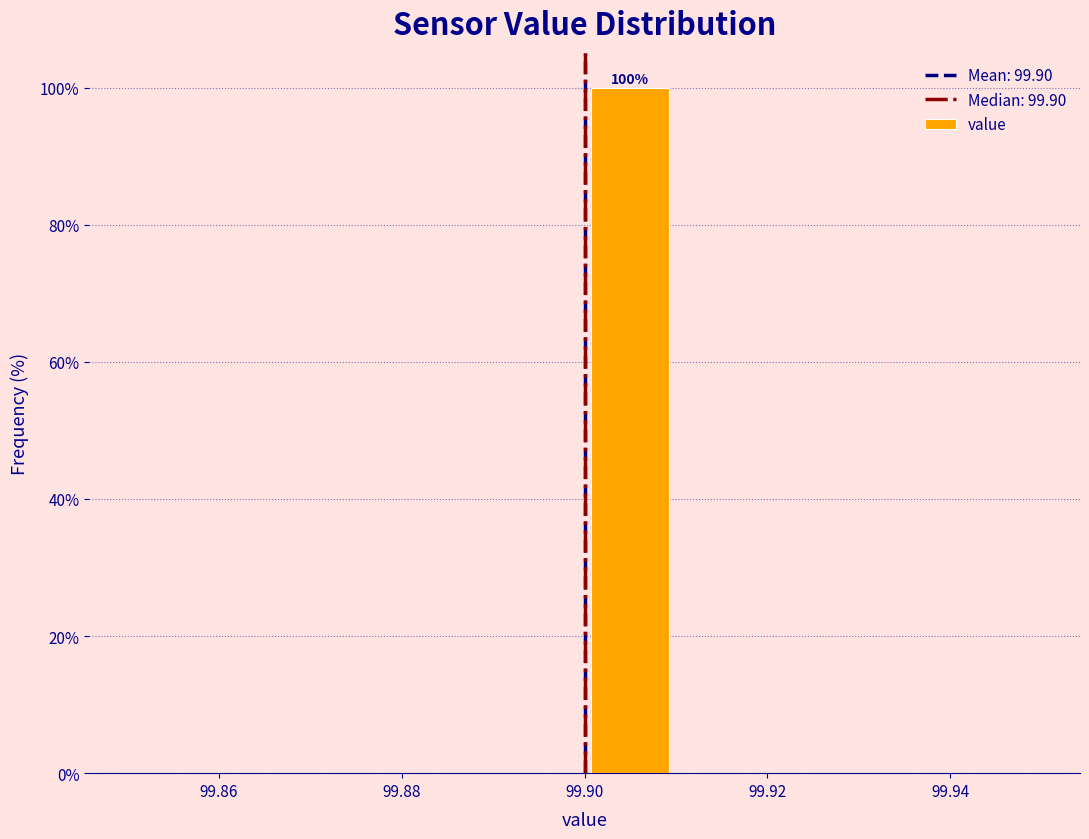

Which range on the x-axis has the tallest bar?

99.90 to 99.91